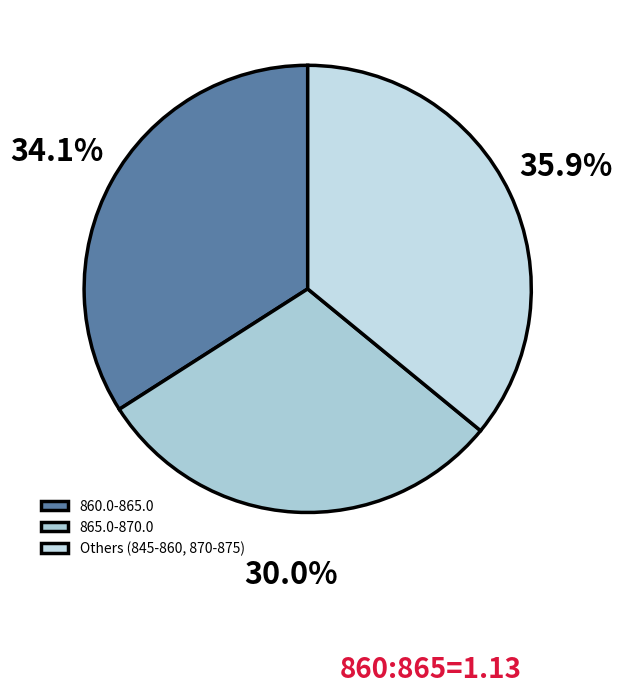

What is the largest slice in the pie chart?

Others (845-860, 870-875)